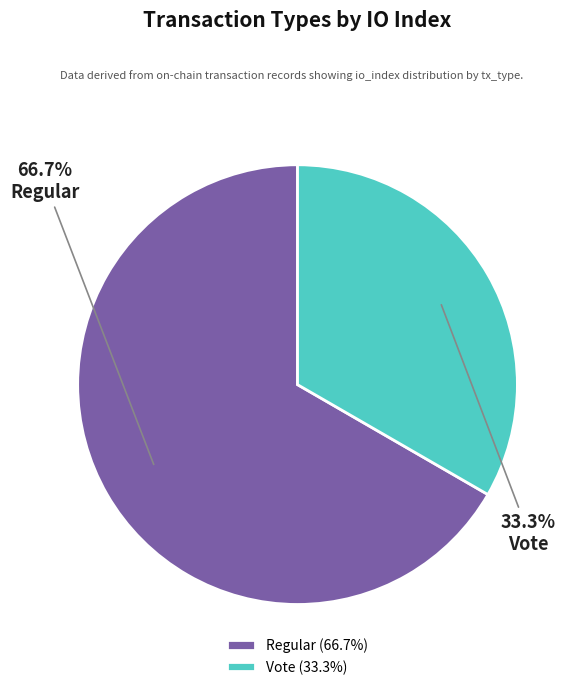

Which slice is the largest?

Regular